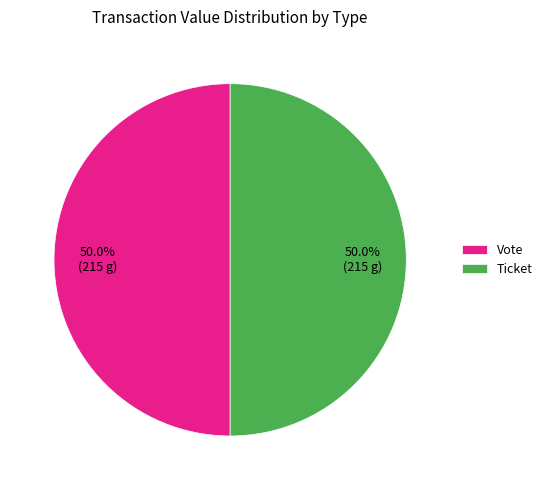

Approximately how many times larger is the value at Ticket compared to Vote?

1.0